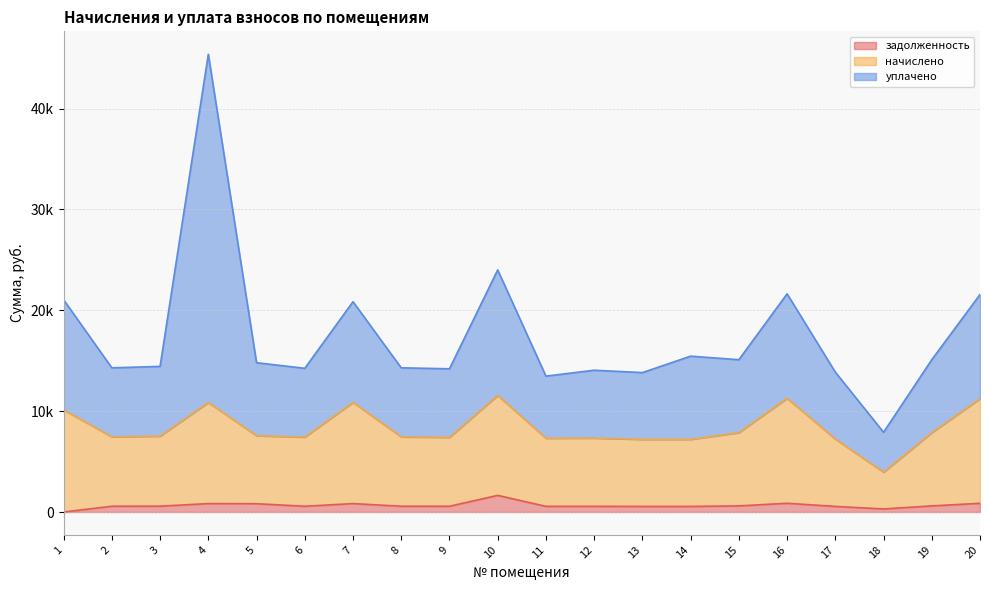

Is it true that начислено equals 19103.3 at 20?

False